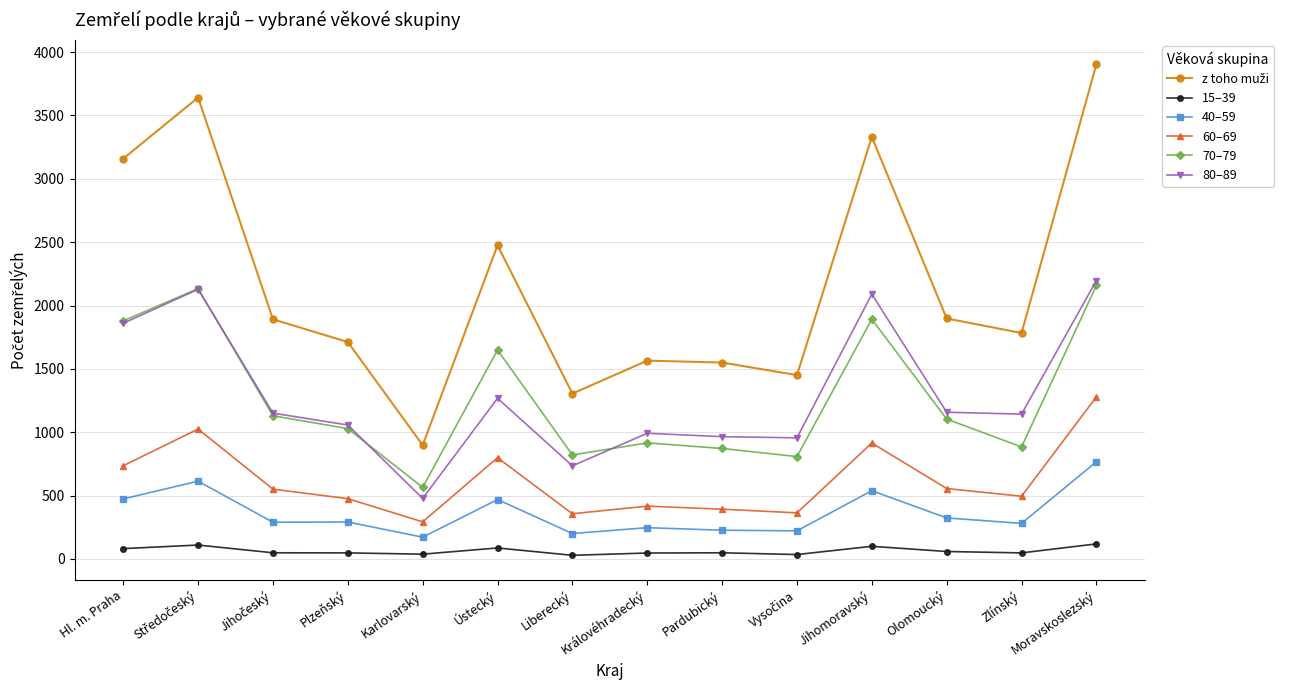

In 70–79, how many points are higher than both neighbors (excluding endpoints)?

4